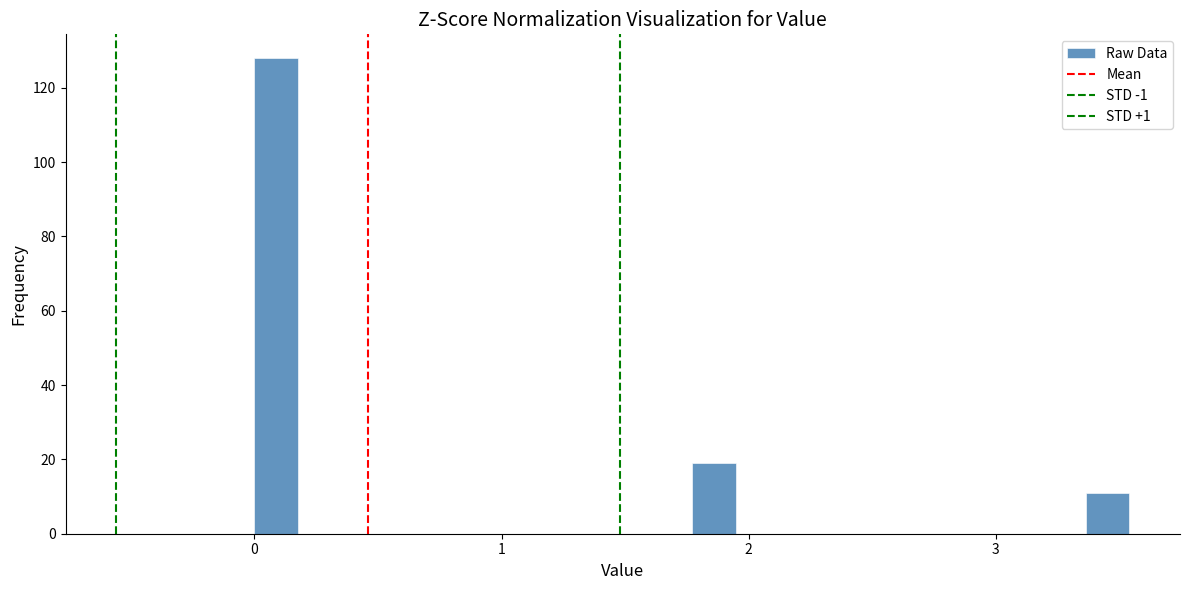

Read against the x-axis, roughly where is the centre of the tallest bar?

0.1